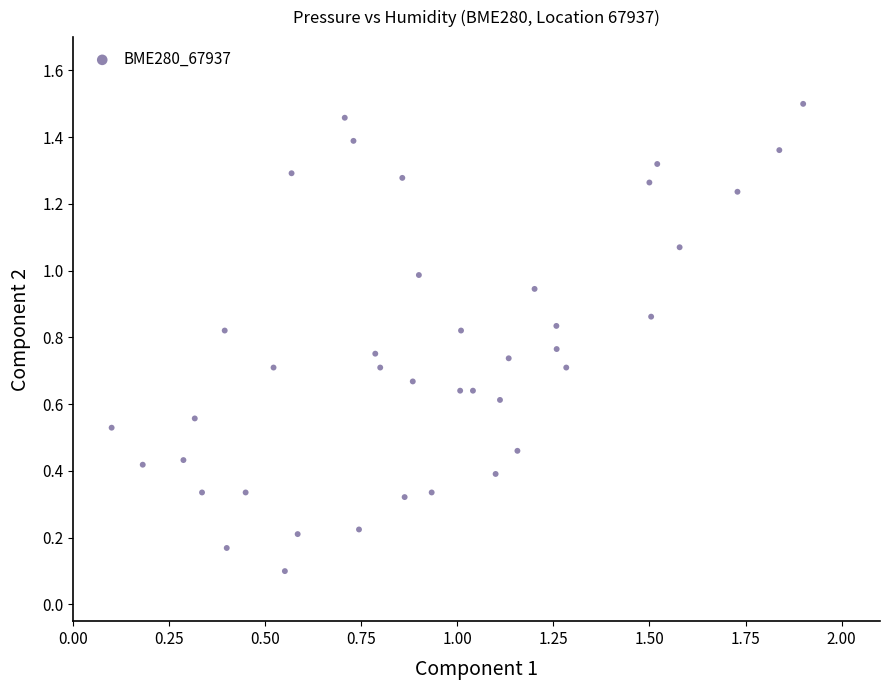

What is the range of X values (max minus min)?

1.8